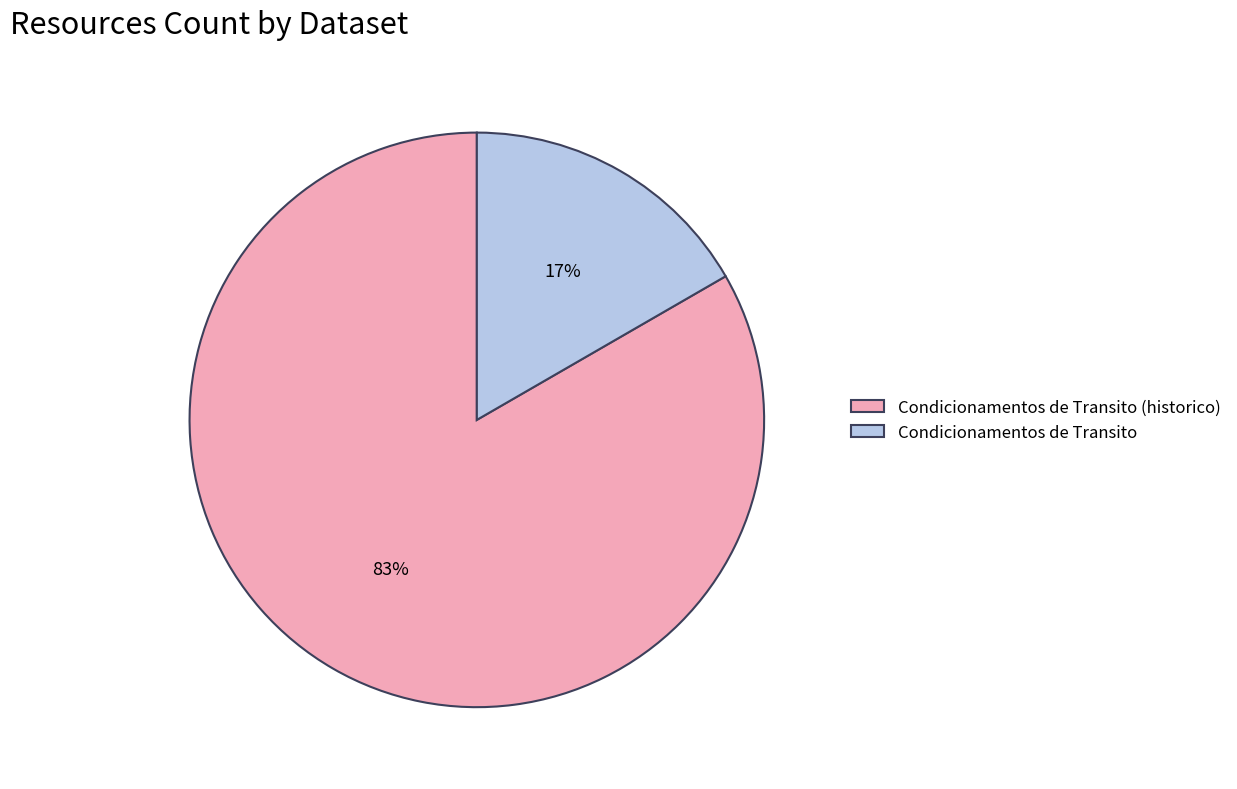

Which has a higher value, Condicionamentos de Transito (historico) or Condicionamentos de Transito?

Condicionamentos de Transito (historico)